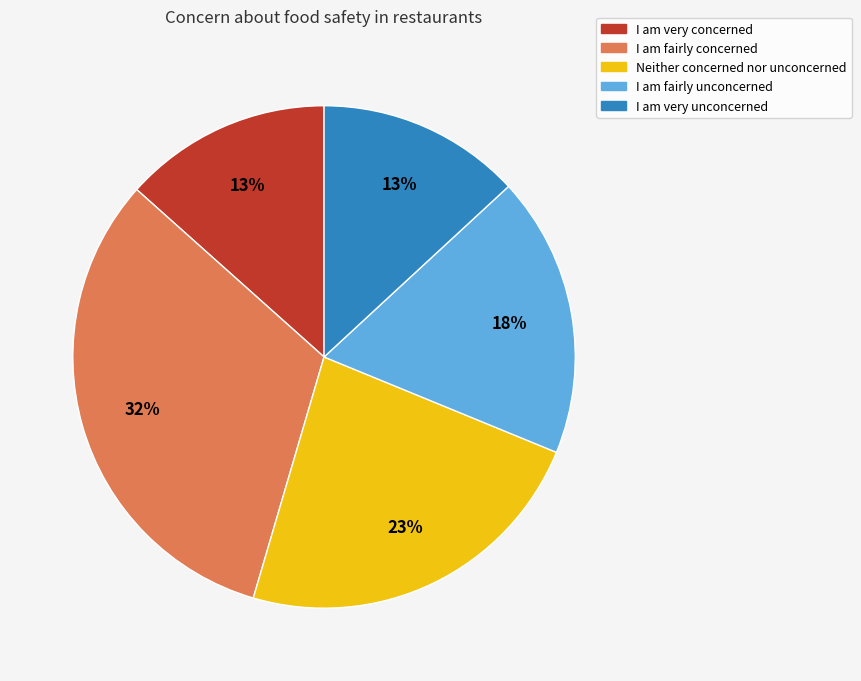

Do I am very concerned and I am very unconcerned together represent more than half of the pie?

No